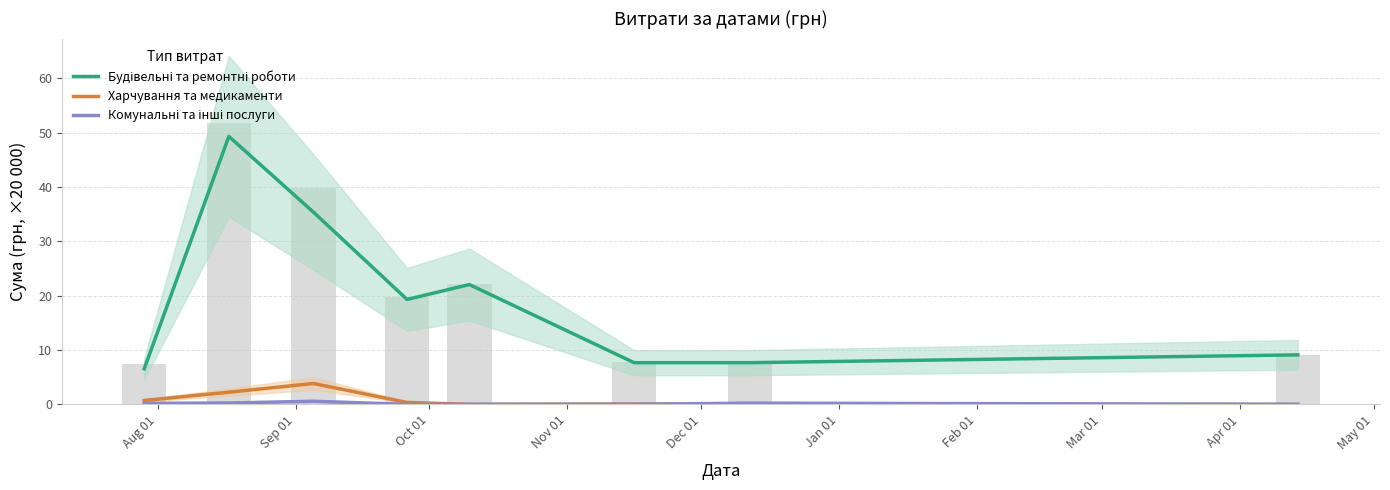

Count the number of categories in the chart.

8